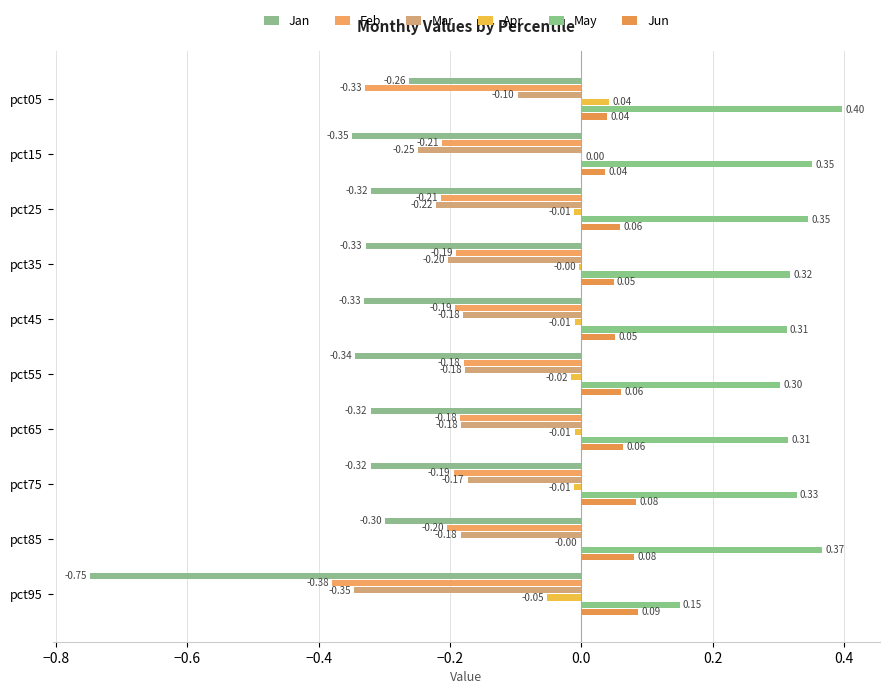

At how many categories does at least one series exceed 0?

10